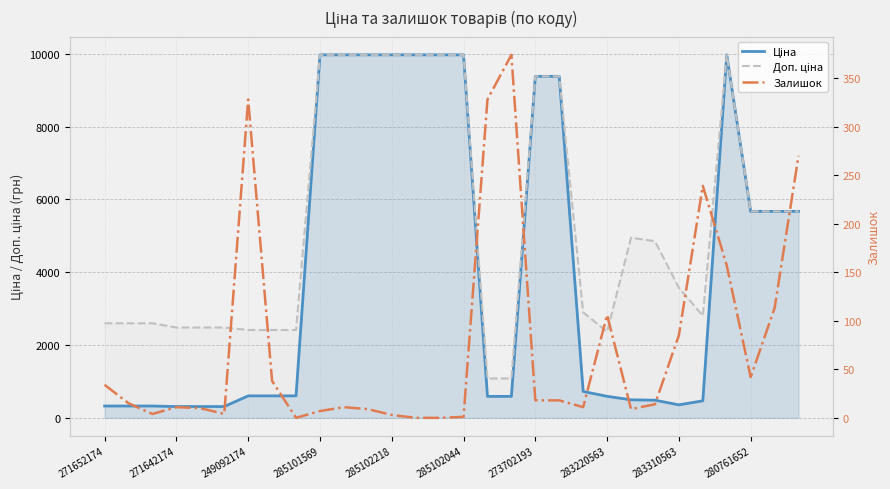

At how many categories does at least one series exceed 5930?

10